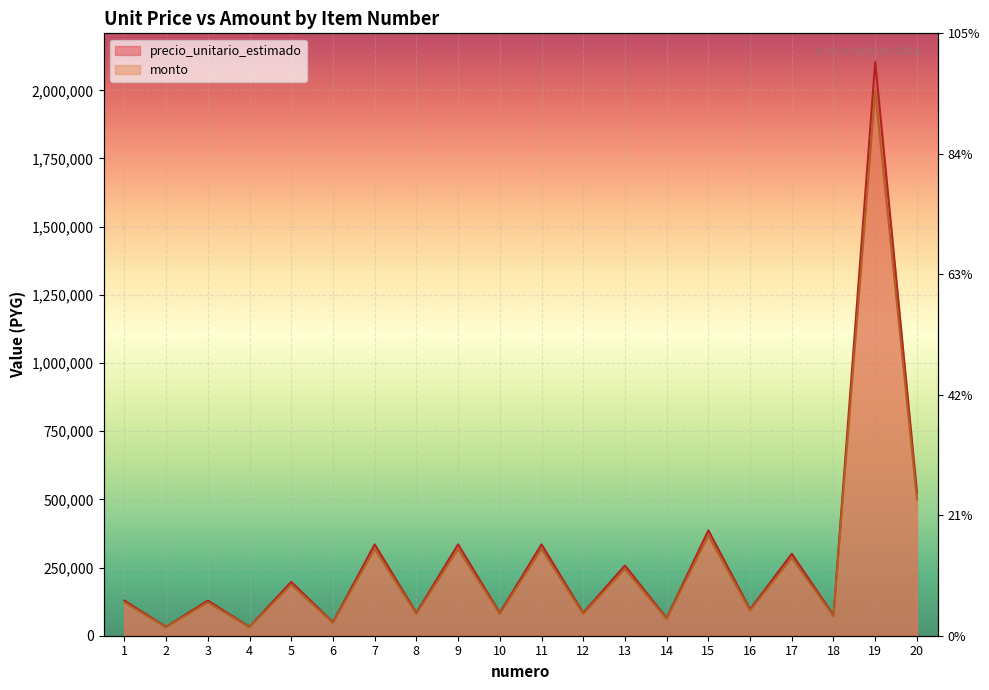

How many lines are shown in the chart?

2